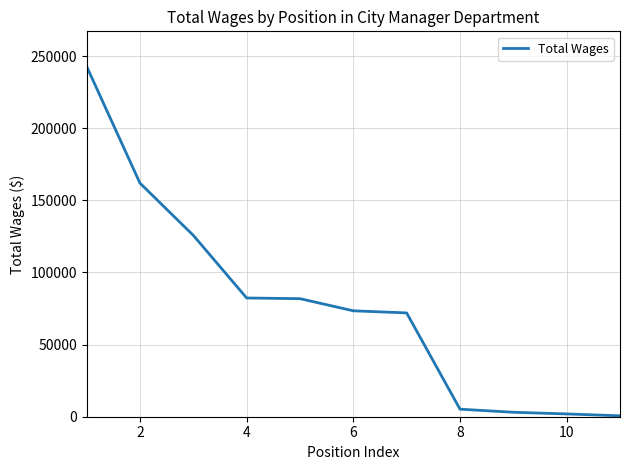

How many lines are shown in the chart?

1